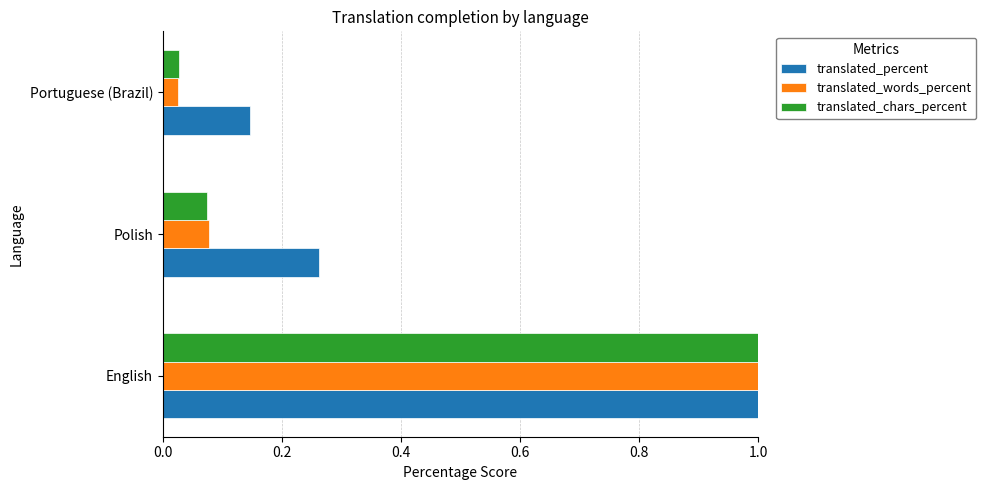

True or false: translated_percent has a value of 0.3 at English.

False